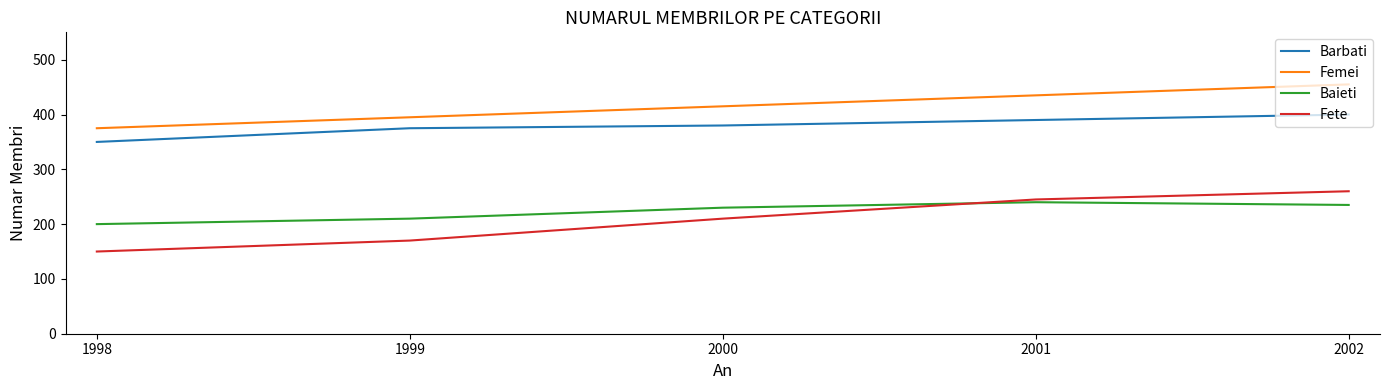

The Fete series shows 260 at 2002. True or false?

True